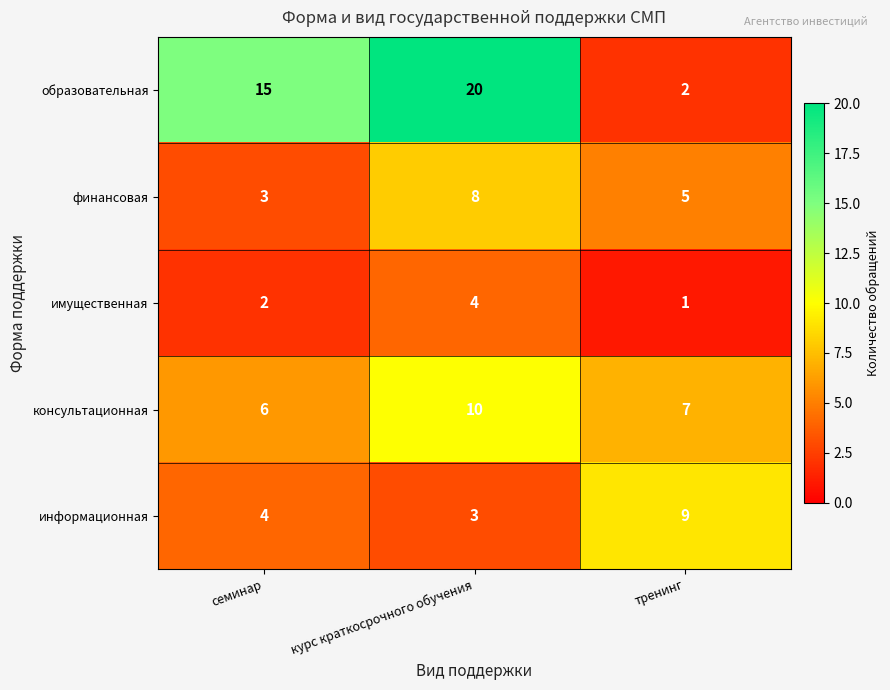

Between семинар and тренинг, which series saw the biggest shift?

образовательная